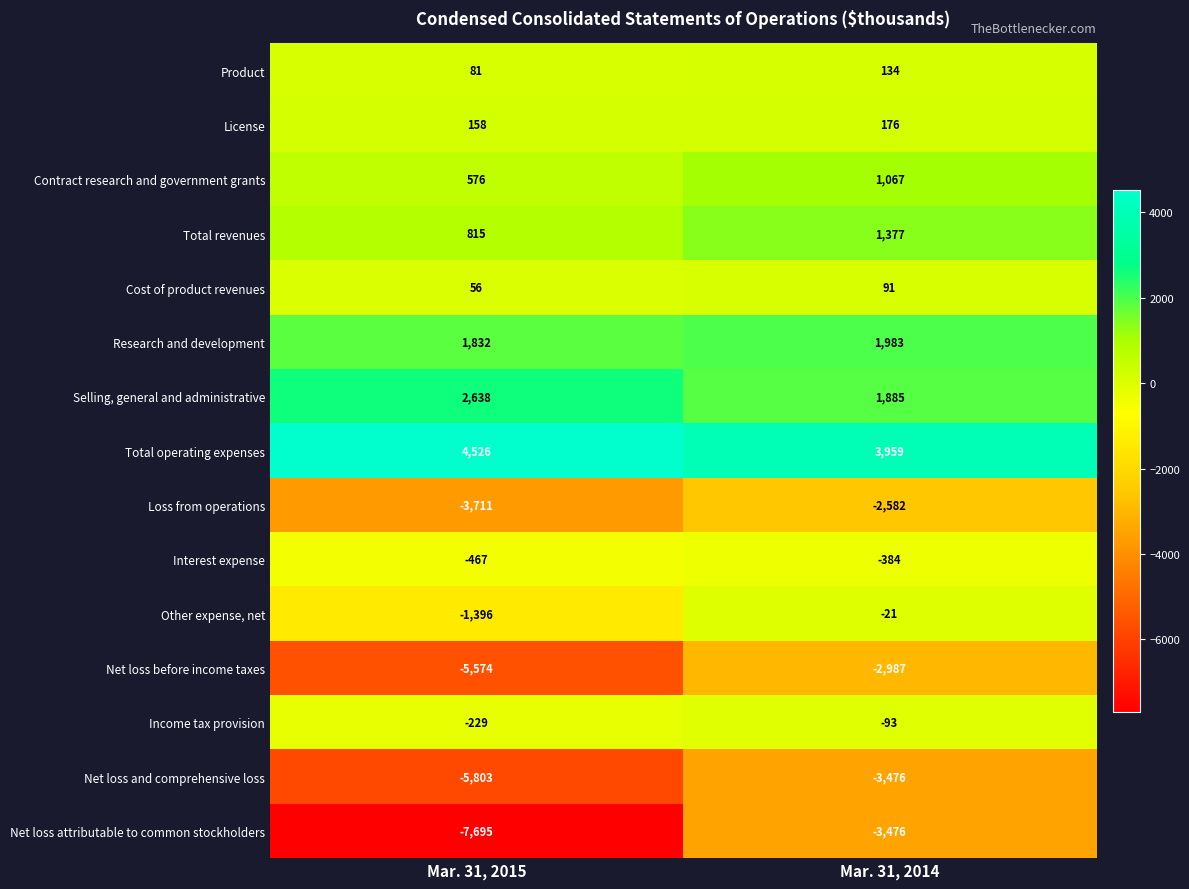

Reading left to right, extract all data points from this chart.

Product: Mar. 31, 2015=81	Mar. 31, 2014=134
License: Mar. 31, 2015=158	Mar. 31, 2014=176
Contract research and government grants: Mar. 31, 2015=576	Mar. 31, 2014=1067
Total revenues: Mar. 31, 2015=815	Mar. 31, 2014=1377
Cost of product revenues: Mar. 31, 2015=56	Mar. 31, 2014=91
Research and development: Mar. 31, 2015=1832	Mar. 31, 2014=1983
Selling, general and administrative: Mar. 31, 2015=2638	Mar. 31, 2014=1885
Total operating expenses: Mar. 31, 2015=4526	Mar. 31, 2014=3959
Loss from operations: Mar. 31, 2015=-3711	Mar. 31, 2014=-2582
Interest expense: Mar. 31, 2015=-467	Mar. 31, 2014=-384
Other expense, net: Mar. 31, 2015=-1396	Mar. 31, 2014=-21
Net loss before income taxes: Mar. 31, 2015=-5574	Mar. 31, 2014=-2987
Income tax provision: Mar. 31, 2015=-229	Mar. 31, 2014=-93
Net loss and comprehensive loss: Mar. 31, 2015=-5803	Mar. 31, 2014=-3476
Net loss attributable to common stockholders: Mar. 31, 2015=-7695	Mar. 31, 2014=-3476